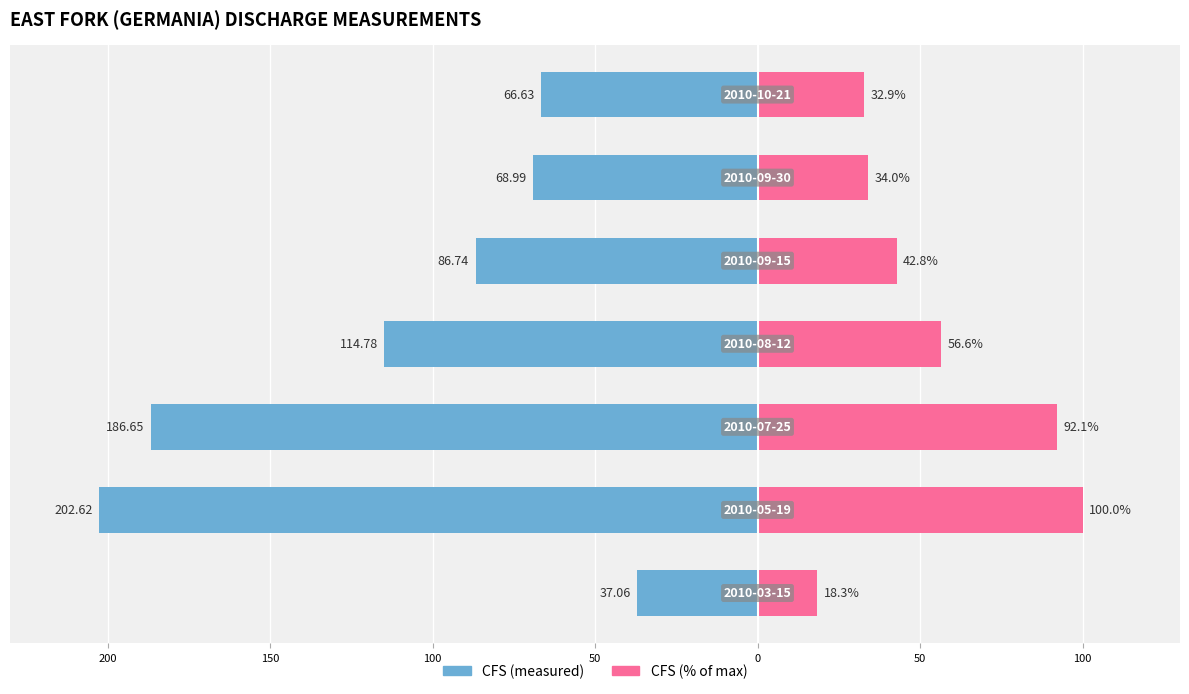

How many groups of bars are there?

7